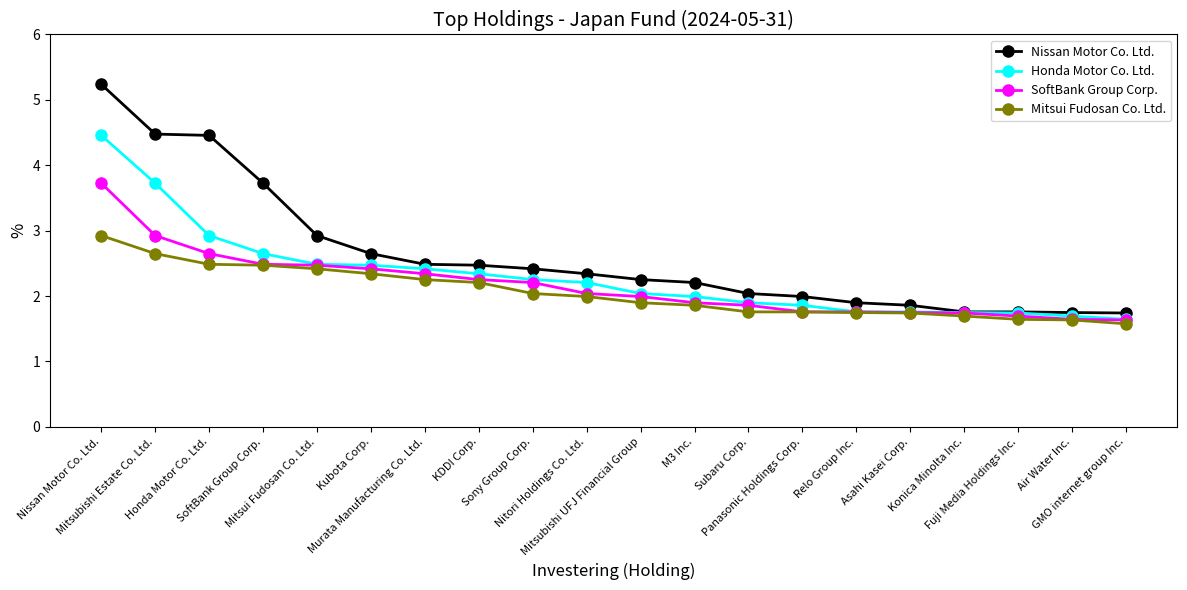

Which series has the largest total across all categories?

Nissan Motor Co. Ltd.